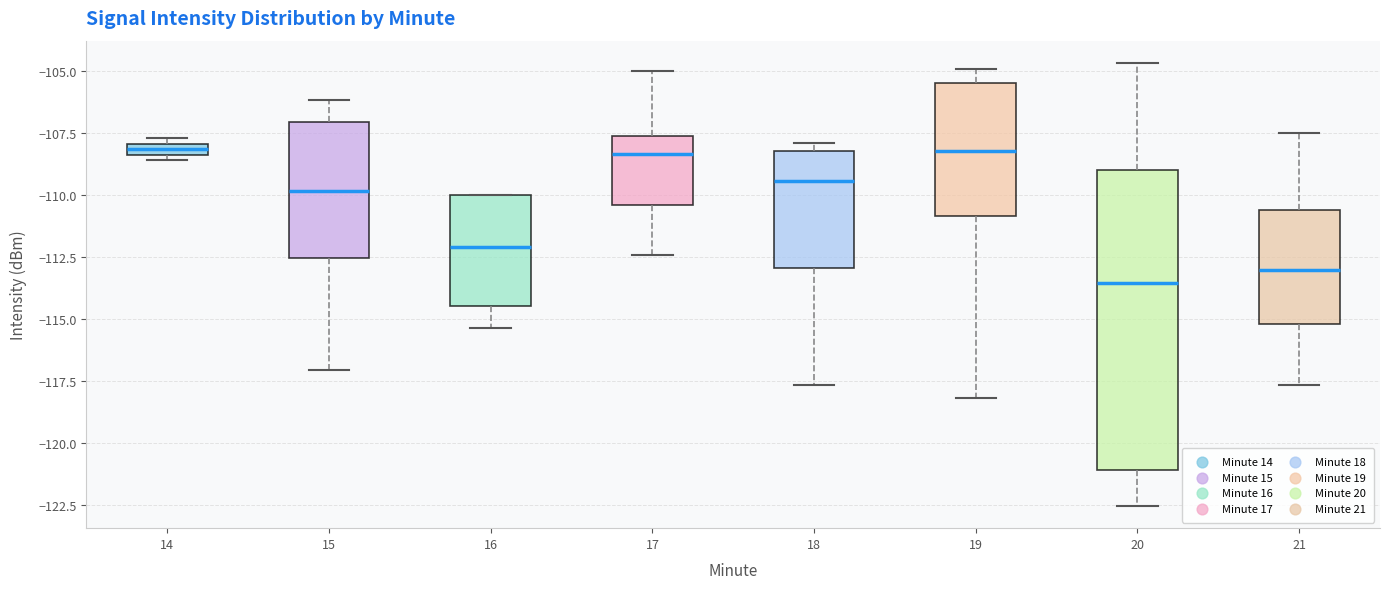

Where does the lower whisker of the box at x = 16 end on the y-axis? The values are not printed on the chart, so give them approximately, as read against the axis.

-115.5